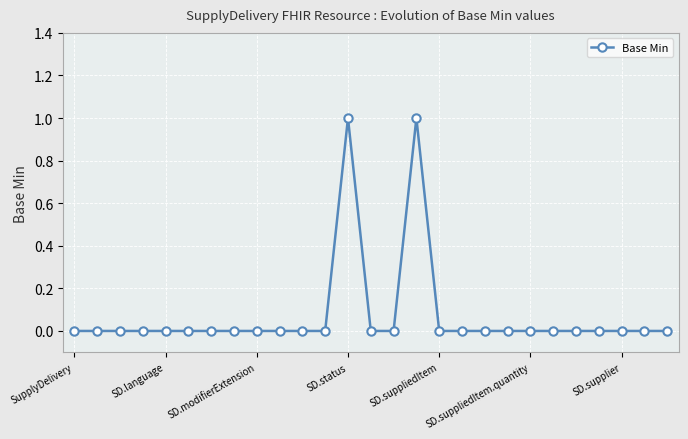

True or false: there are more than 1 points higher than both neighbors.

True